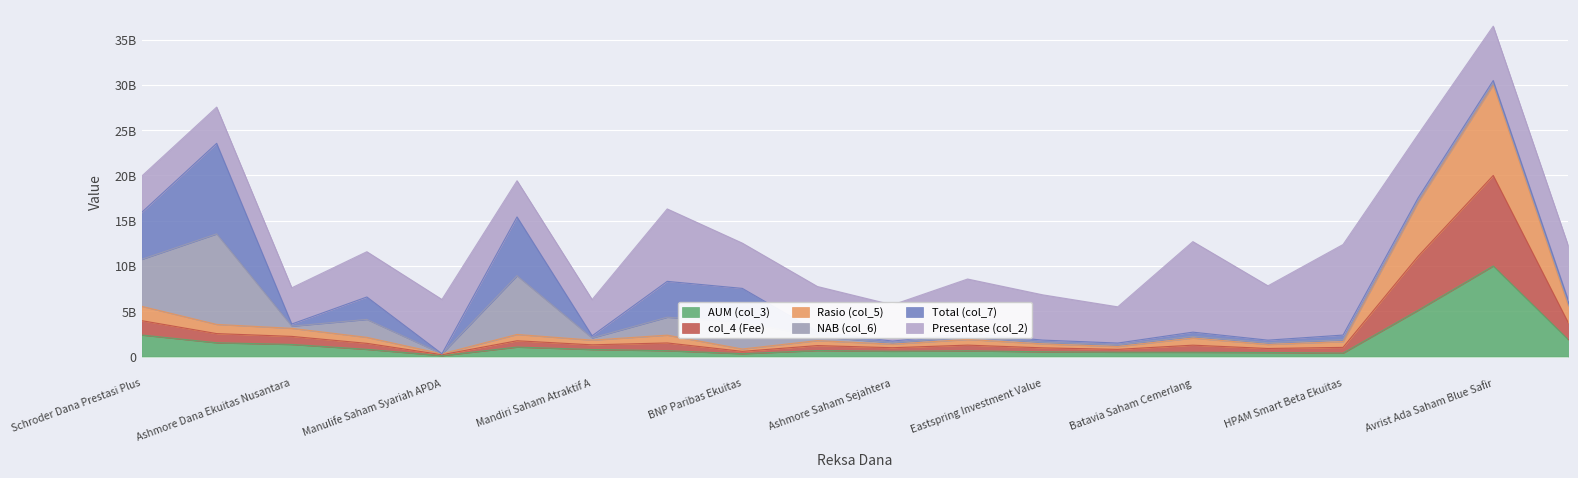

True or false: col_4 (Fee) and AUM (col_3) intersect in this chart.

False